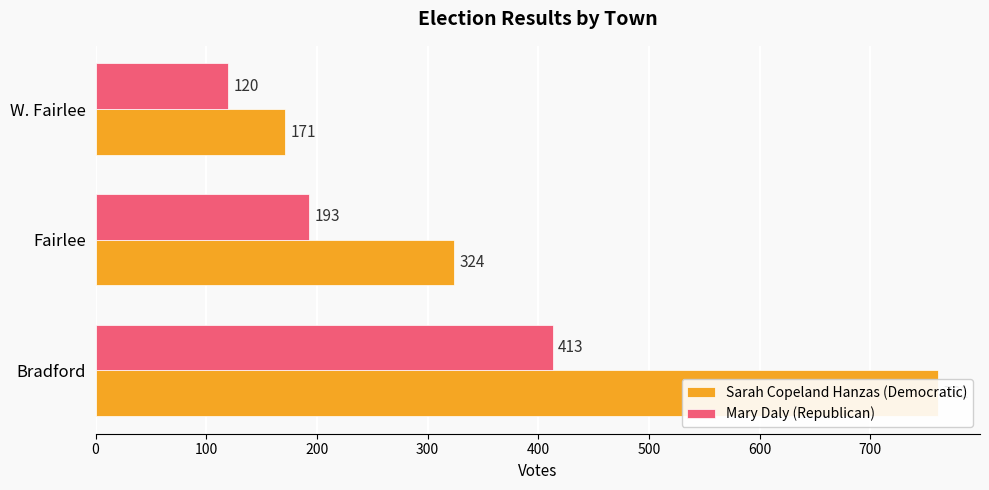

What is the sum of all Mary Daly (Republican) values?

726